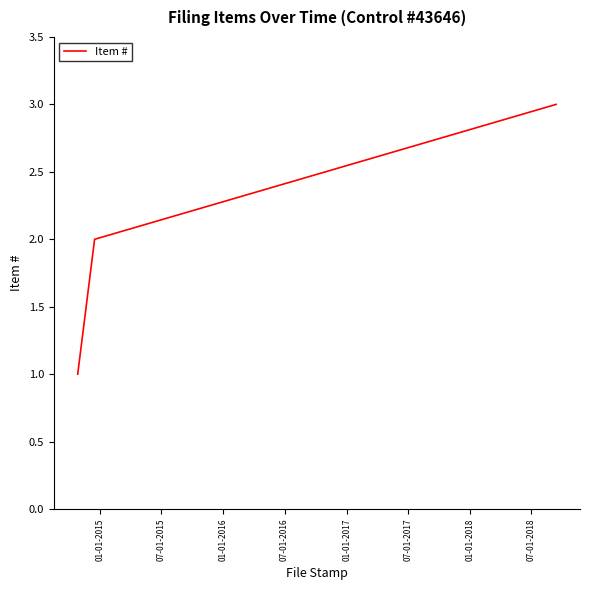

What is the sum of all values?

6